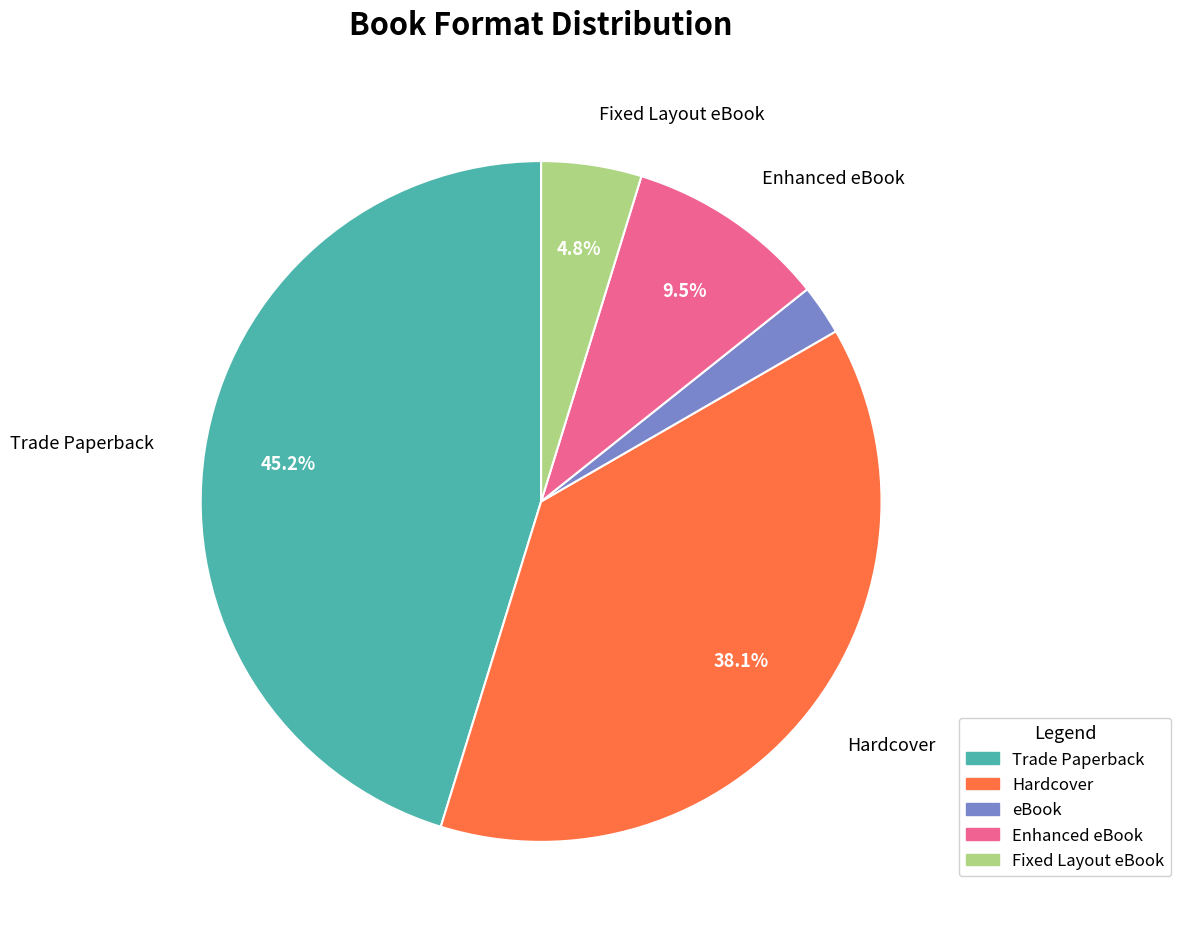

How much of the chart is everything except Hardcover?

61.9%